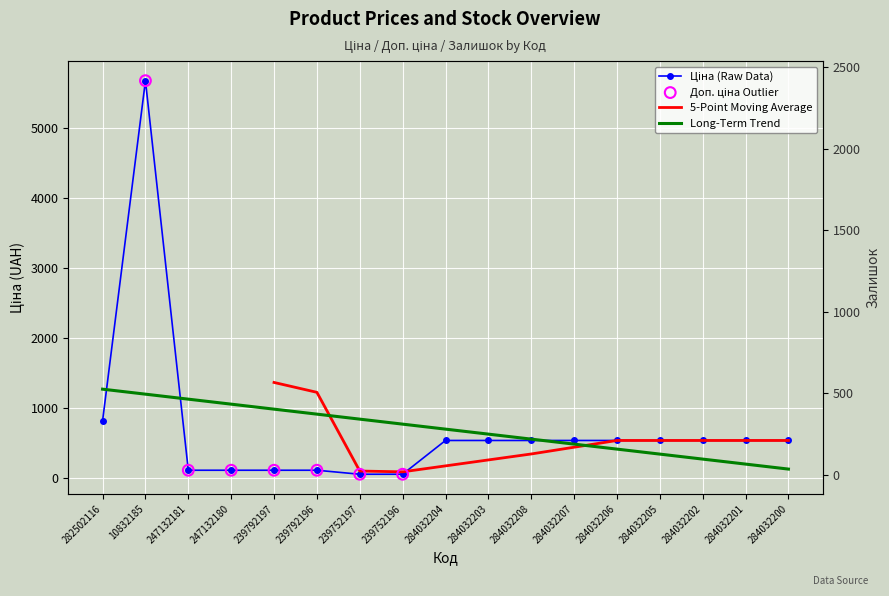

Which series has the widest spread of Y values?

Ціна